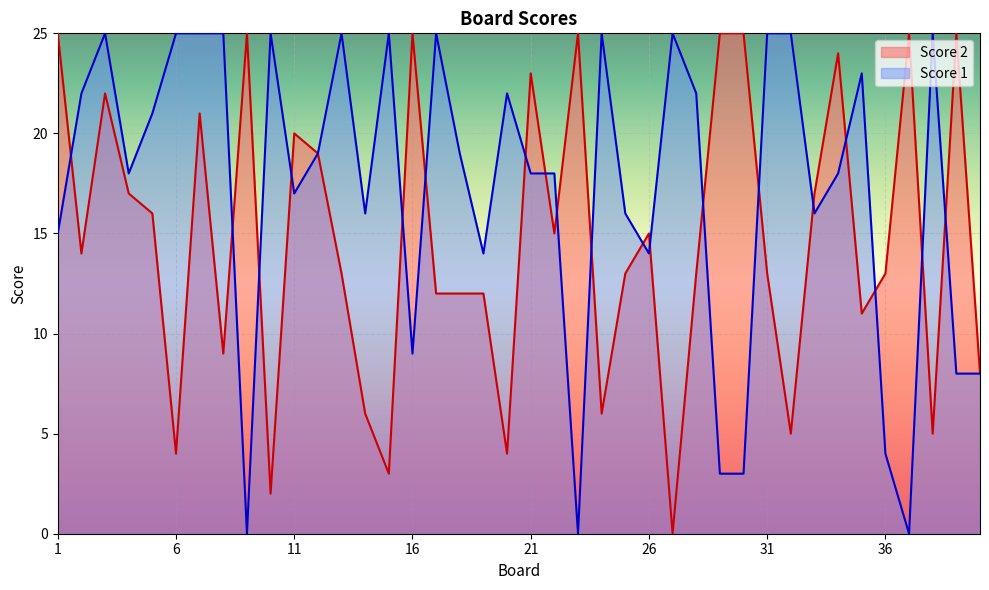

How many series are shown in this chart?

2